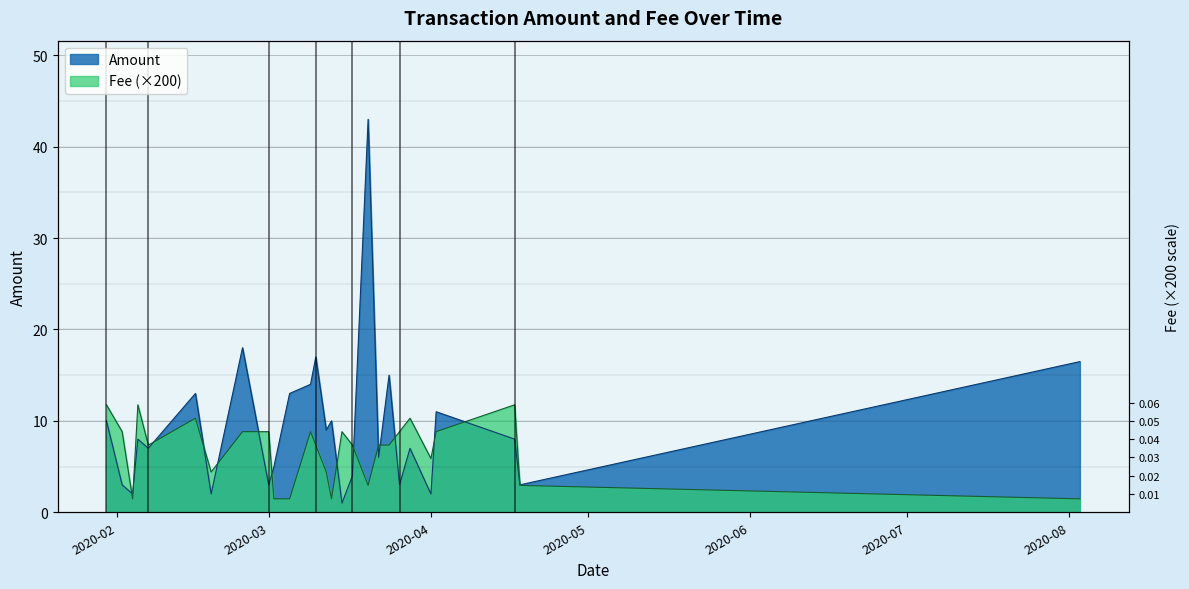

What is the label of the 8th point from the left?

2020-02-25